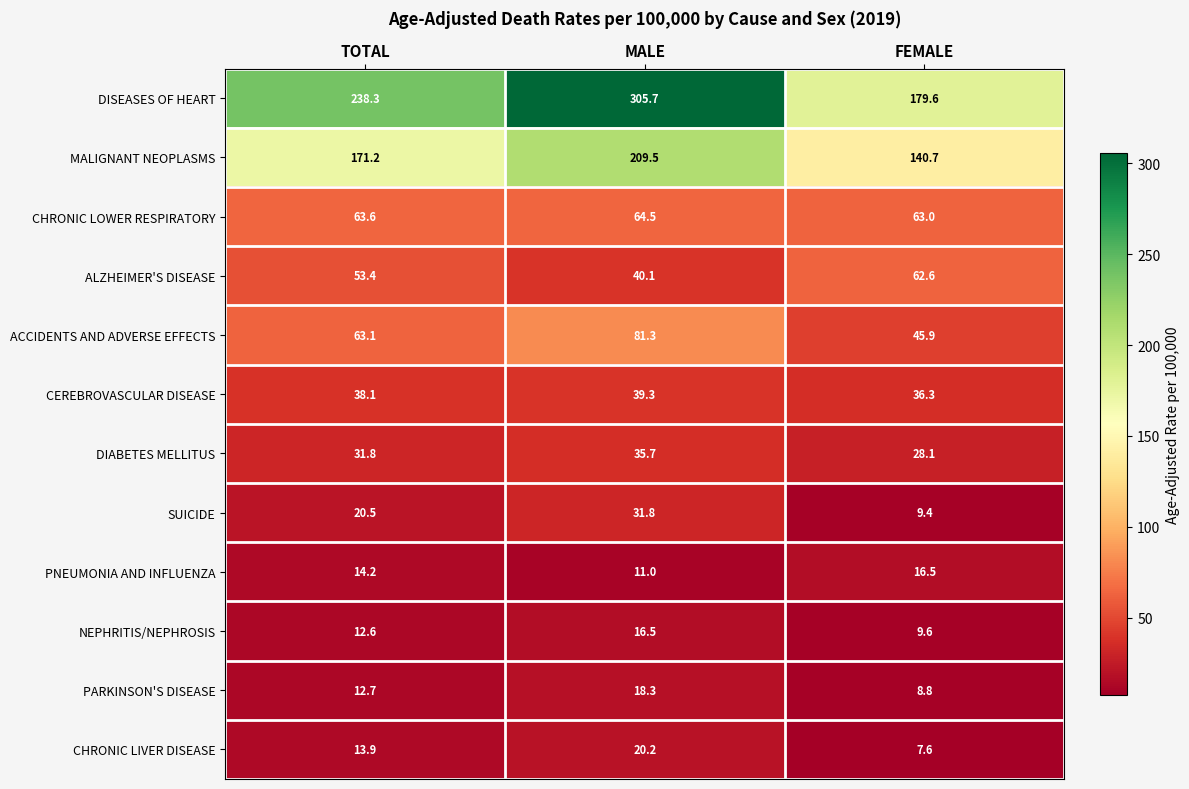

What is the difference between the DISEASES OF HEART values at TOTAL and MALE?

67.4